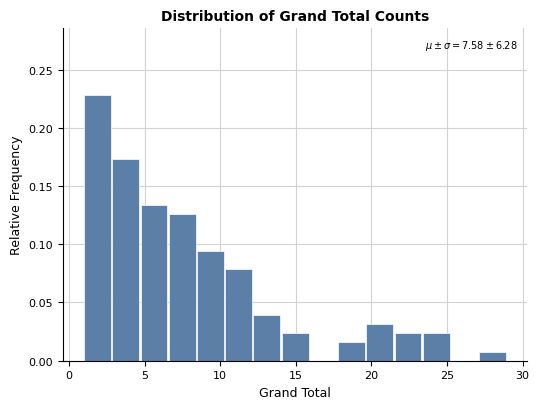

Around what value on the x-axis is the tallest bar? Give the approximate position of its centre, as read against the axis.

2.0